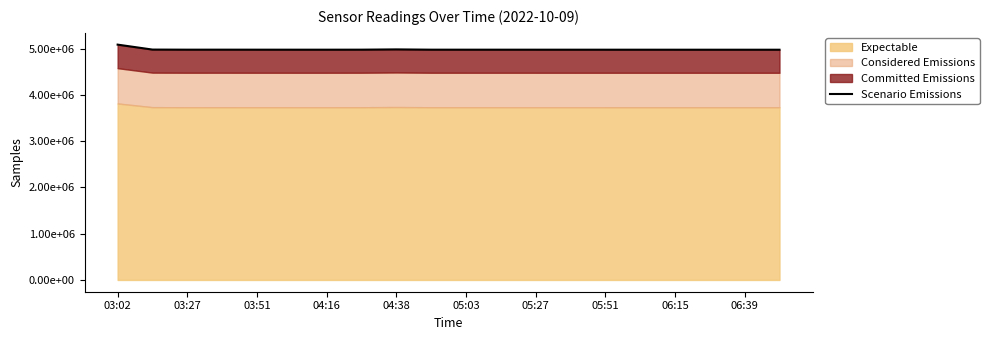

What is the approximate value at 05:27?

4977500